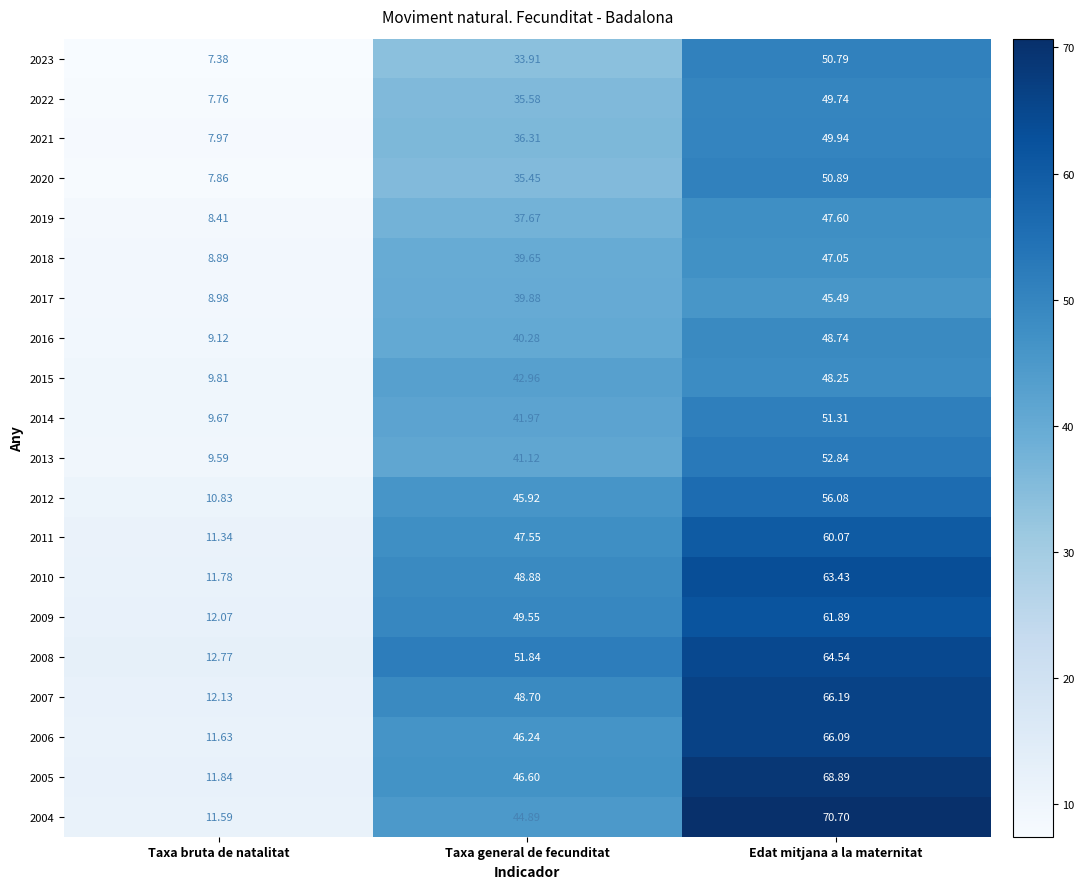

At which label is 2023 closest to 29?

Taxa general de fecunditat